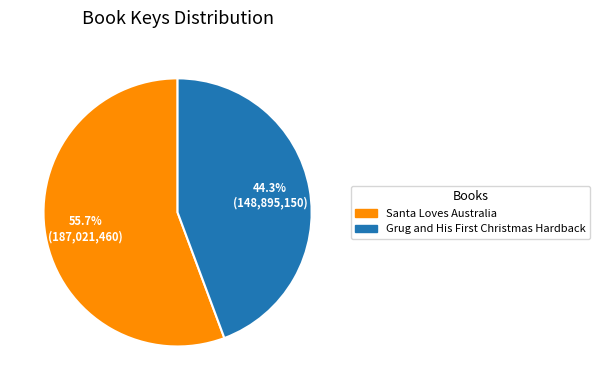

What is the largest slice in the pie chart?

Santa Loves Australia